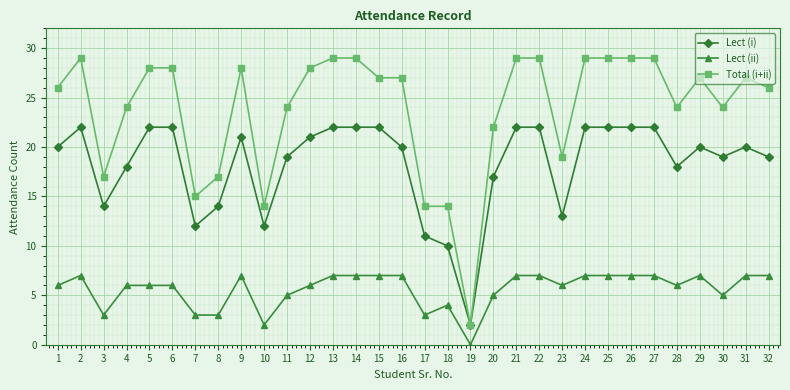

Where does the Total (i+ii) series first go above 27?

2